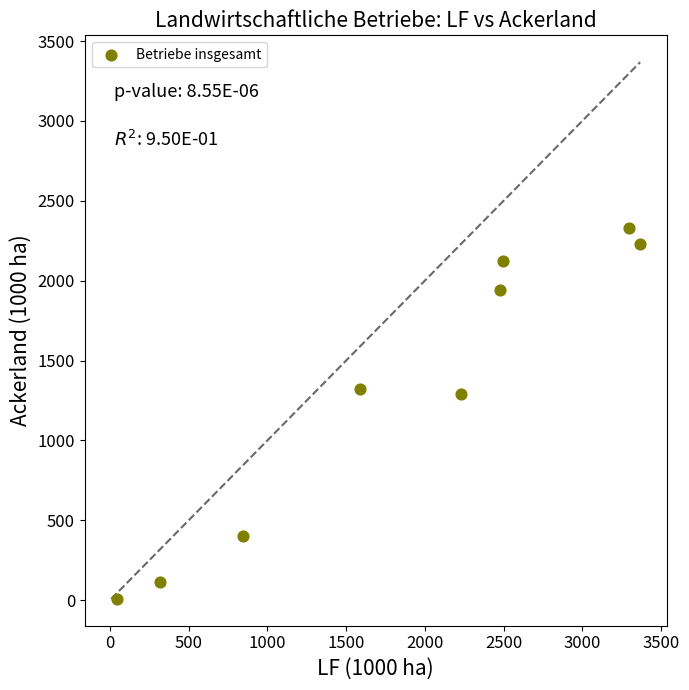

What is the average Y value?

1307.0